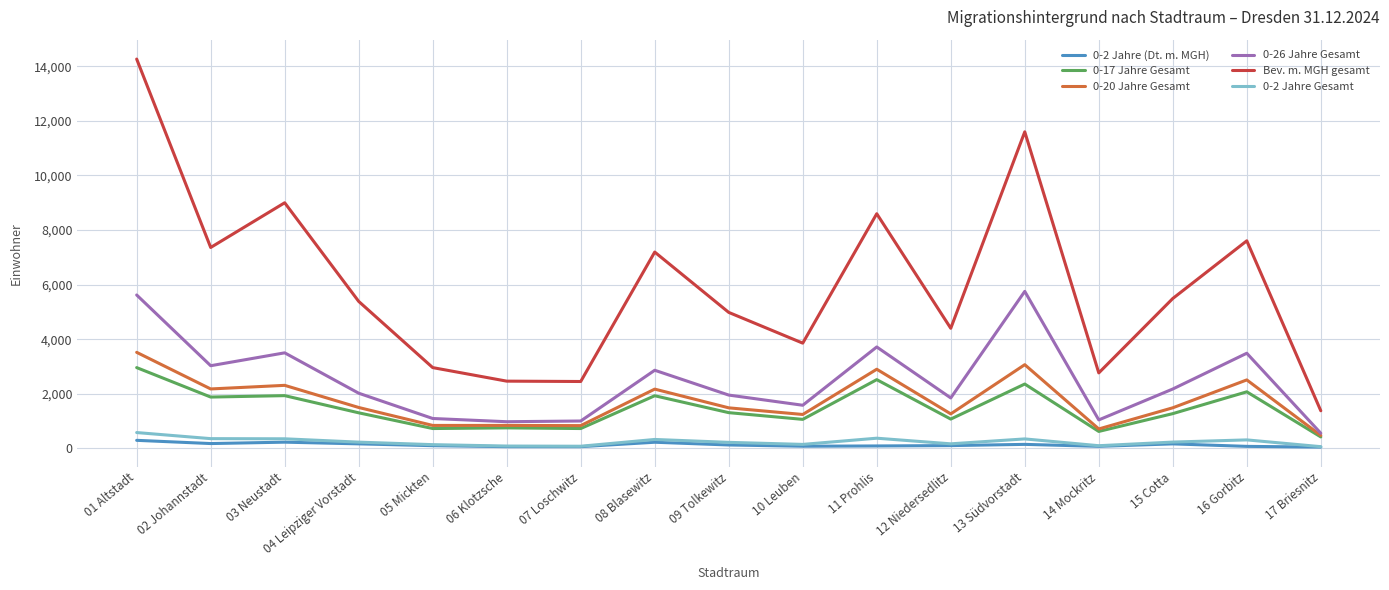

What is the total value across all series at 16 Gorbitz?

16053